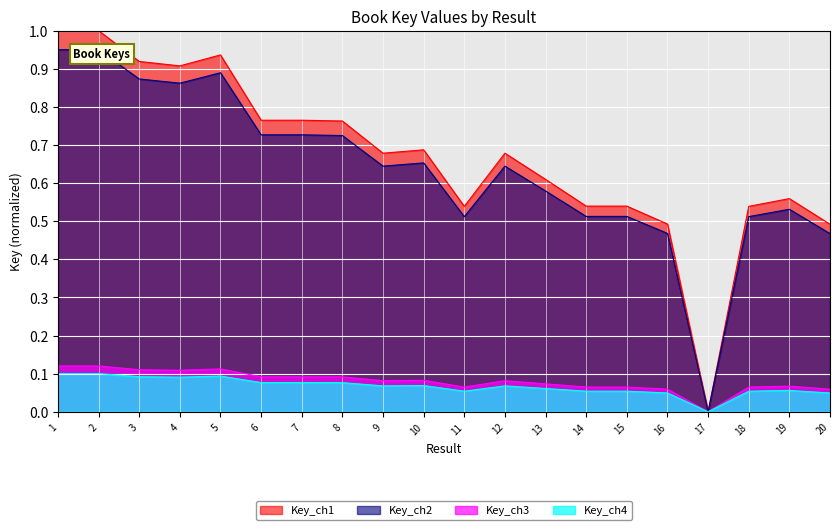

Rank the categories by value from highest to lowest.

2, 1, 5, 3, 4, 6, 7, 8, 10, 12, 9, 13, 19, 15, 14, 18, 11, 16, 20, 17